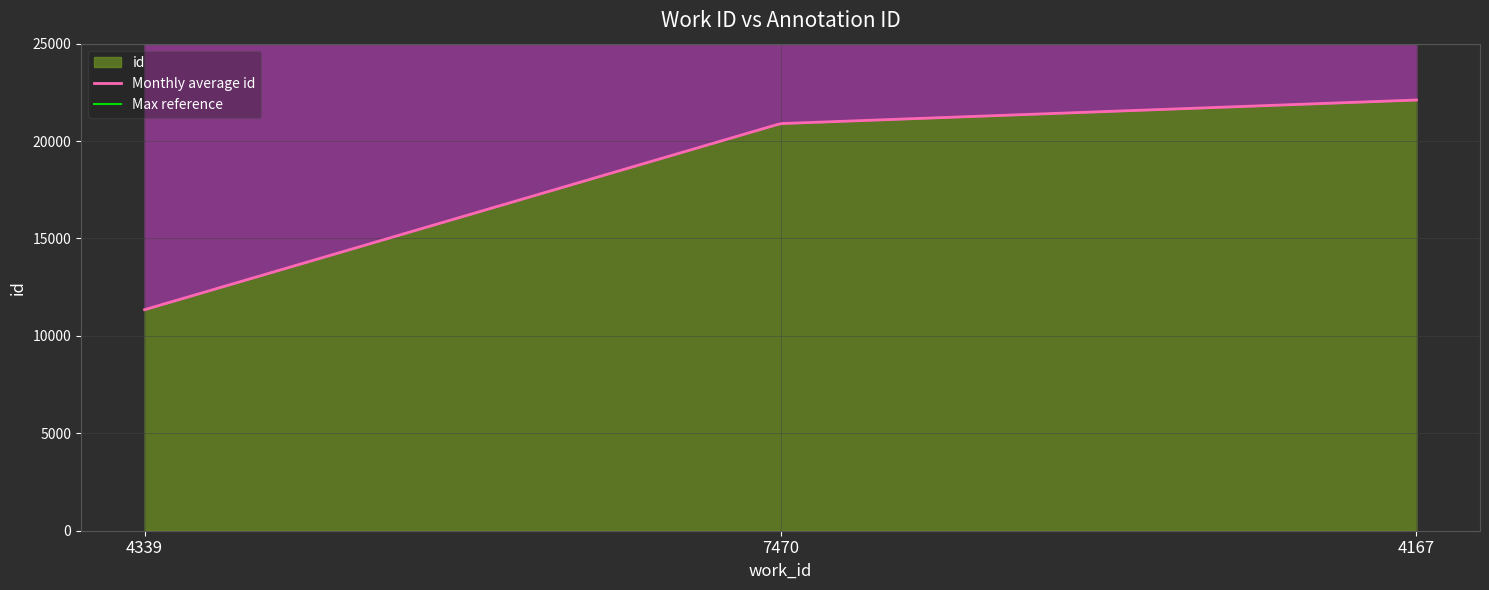

Rank the categories by value from highest to lowest.

4167, 7470, 4339